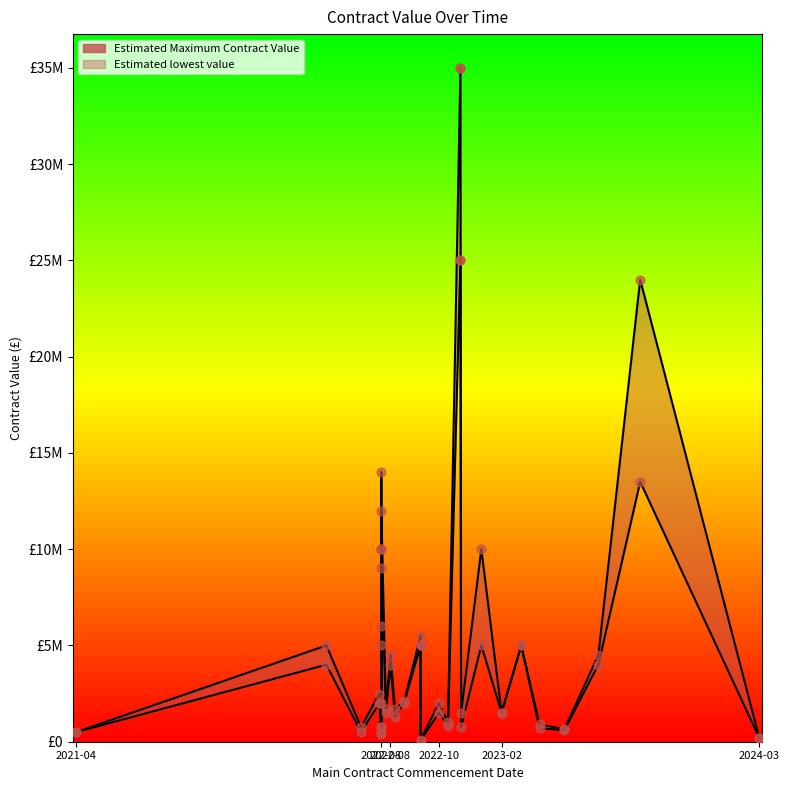

What are all the series names shown in the legend?

Estimated Maximum Contract Value, Estimated lowest value